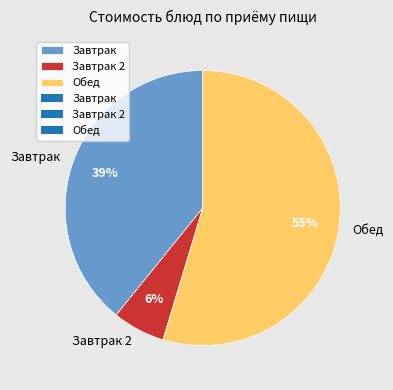

Which has a higher value, Завтрак or Обед?

Обед